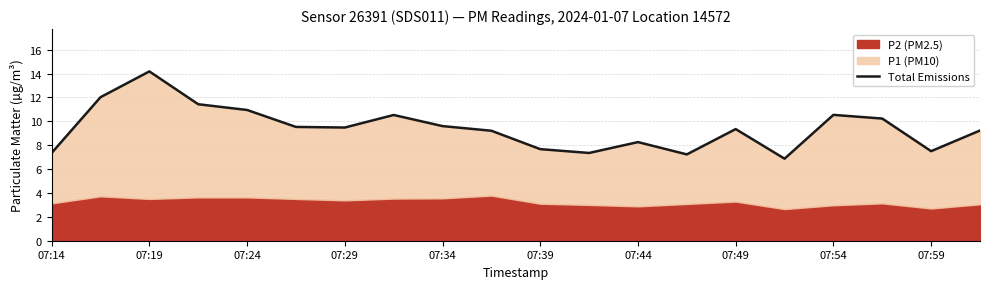

How many interior local valleys (lower than both neighbors) does the data have?

5